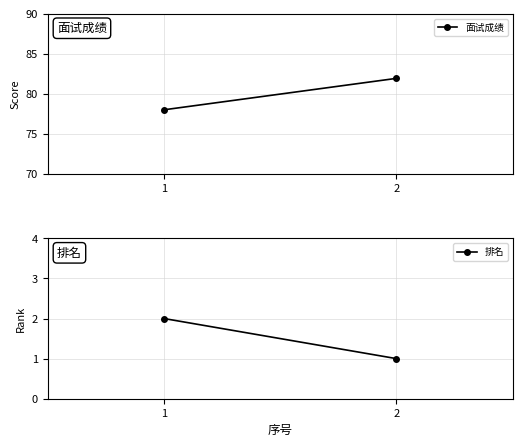

What are all the series names shown in the legend?

面试成绩, 排名